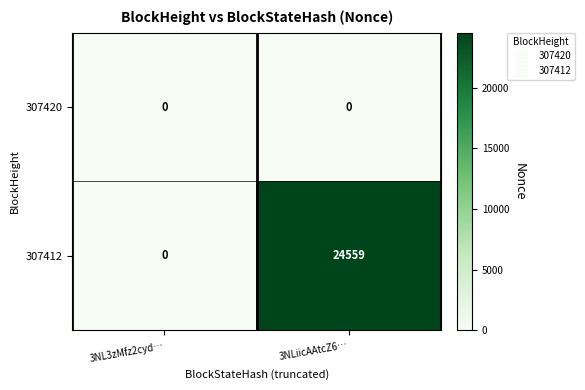

What is the greatest value displayed?

24559